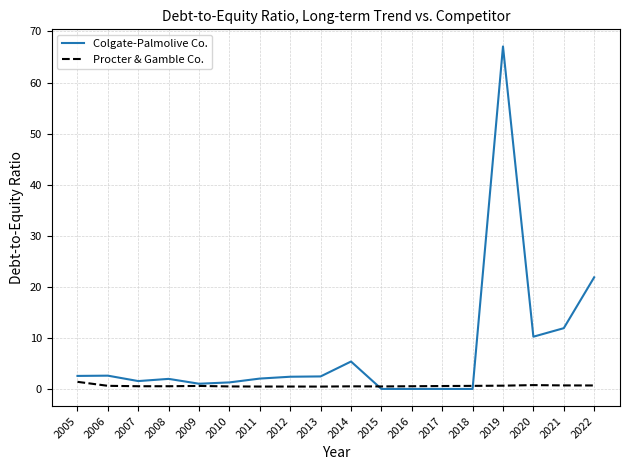

How many lines are shown in the chart?

2